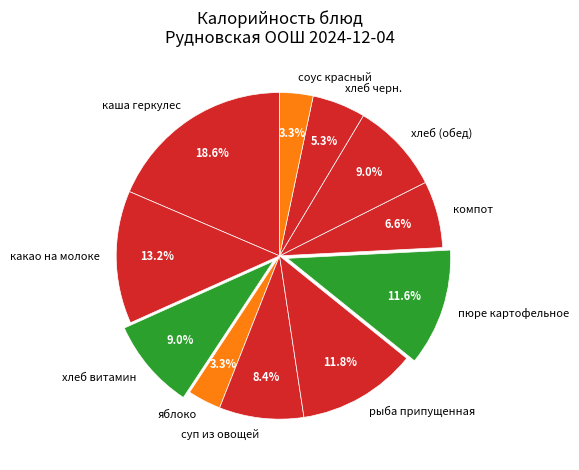

Does any single category account for the majority?

No